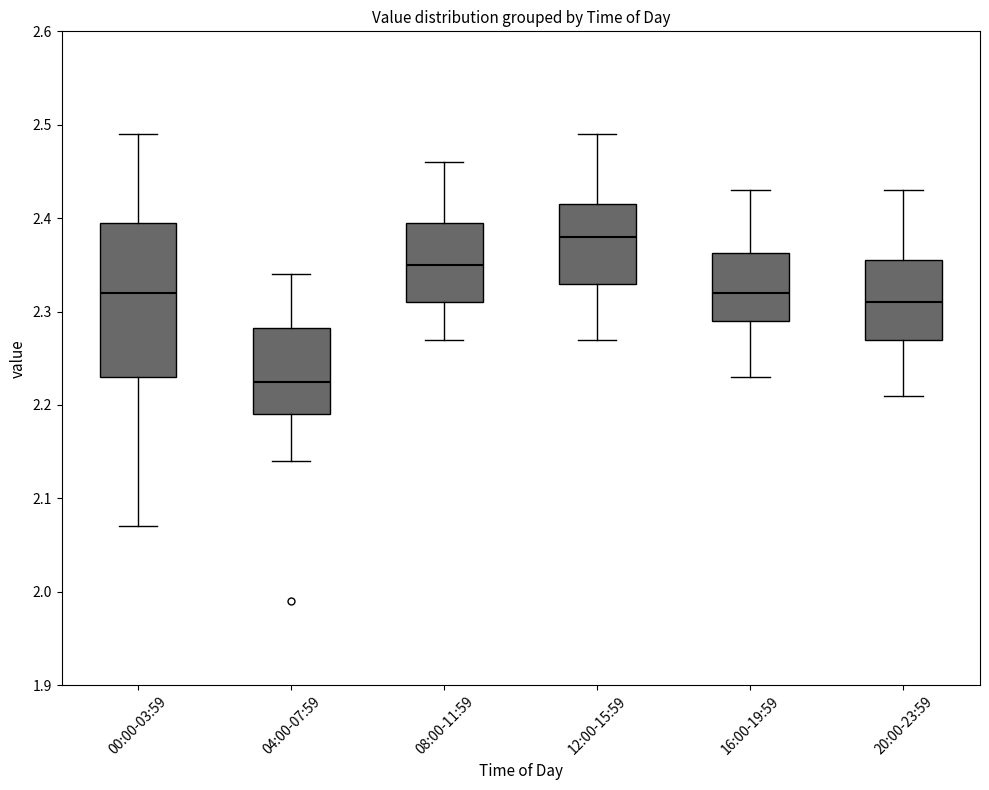

Comparing the boxes themselves (not the whiskers), which one is the tallest?

00:00-03:59